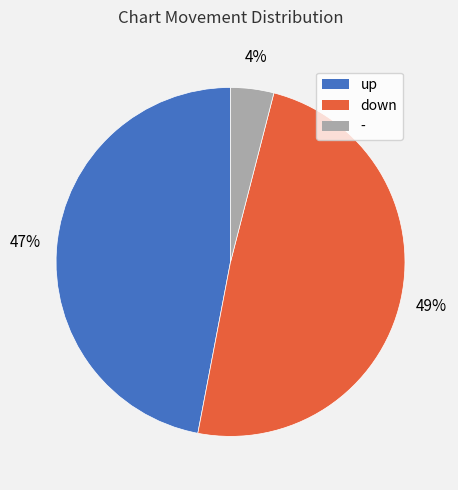

To the nearest percent, what is the average slice percentage?

33%